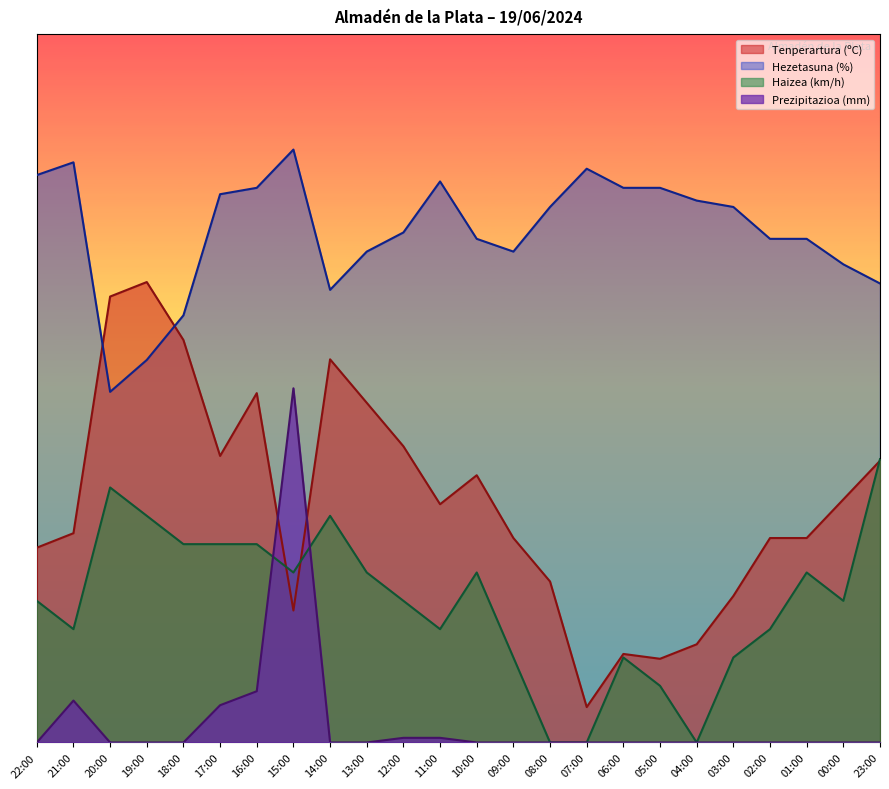

Is it true that Hezetasuna (%) equals 13.6 at 23:00?

False